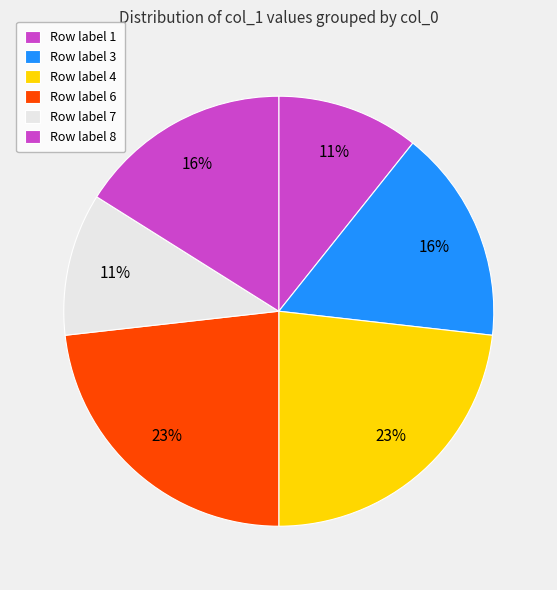

Count the number of slices in the pie.

6